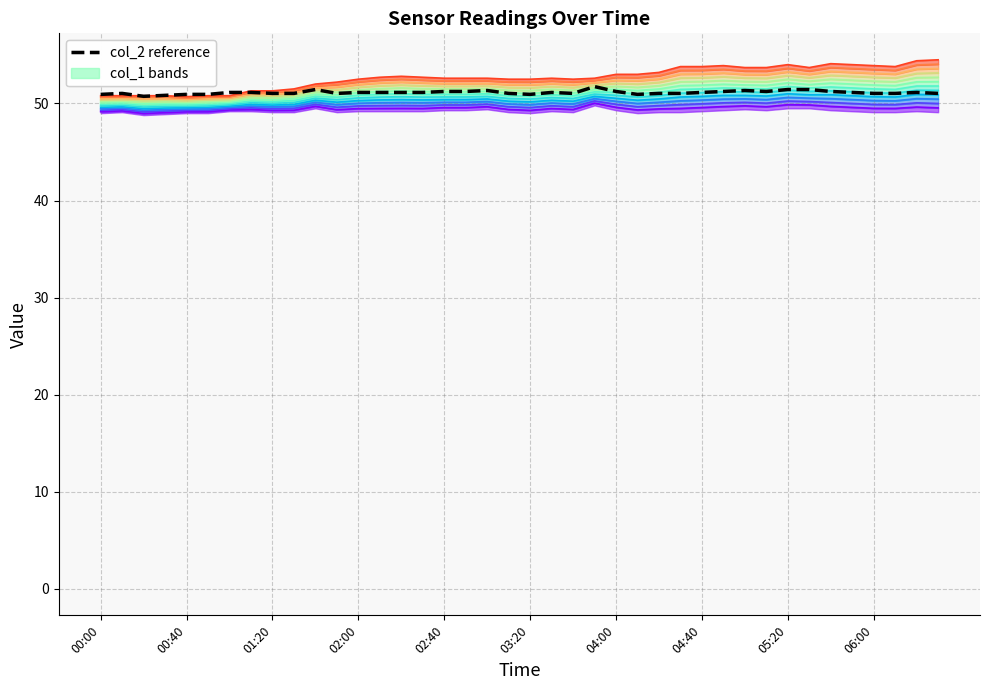

In col_1 level 1, how many points are lower than both neighbors (excluding endpoints)?

9